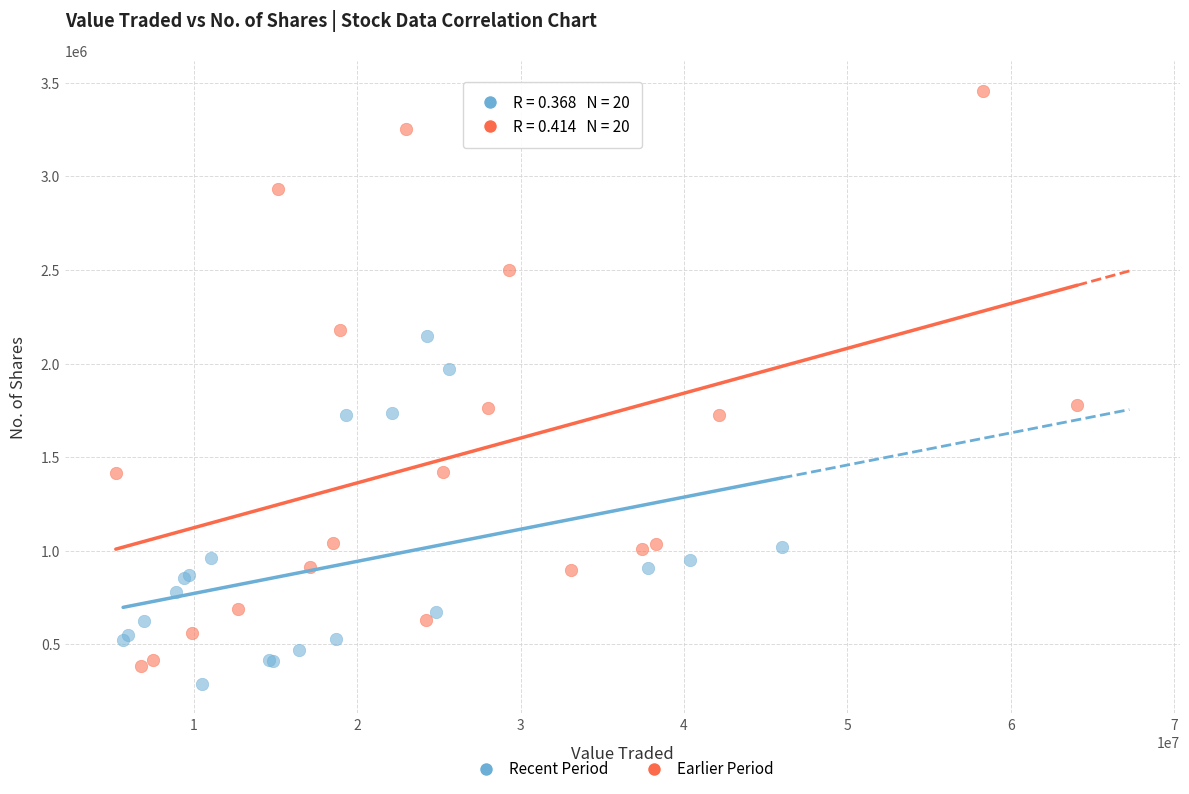

Which series has the largest Y range (max minus min)?

Earlier Period